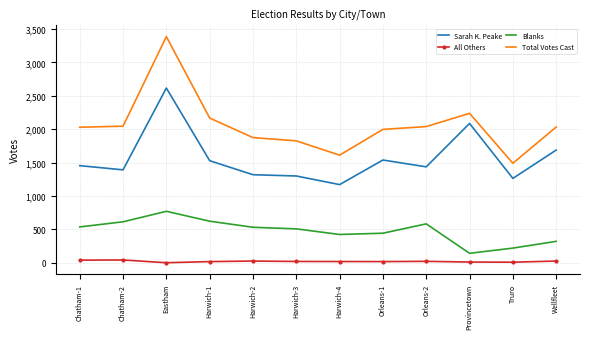

Which series has the widest spread of values?

Total Votes Cast